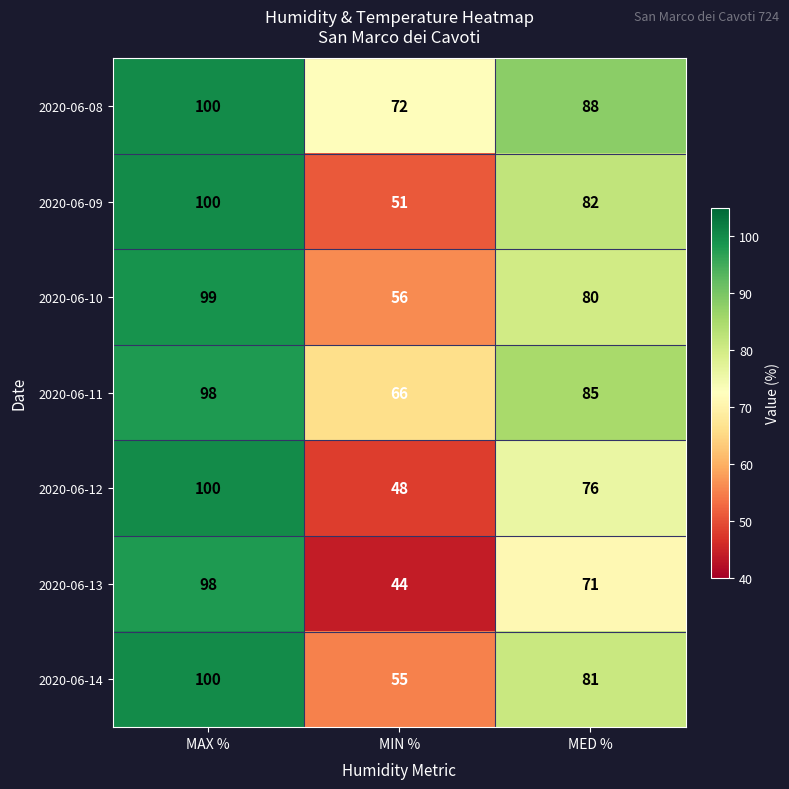

Reading left to right, what are all the values shown in this chart?

2020-06-08: 100	72	88
2020-06-09: 100	51	82
2020-06-10: 99	56	80
2020-06-11: 98	66	85
2020-06-12: 100	48	76
2020-06-13: 98	44	71
2020-06-14: 100	55	81